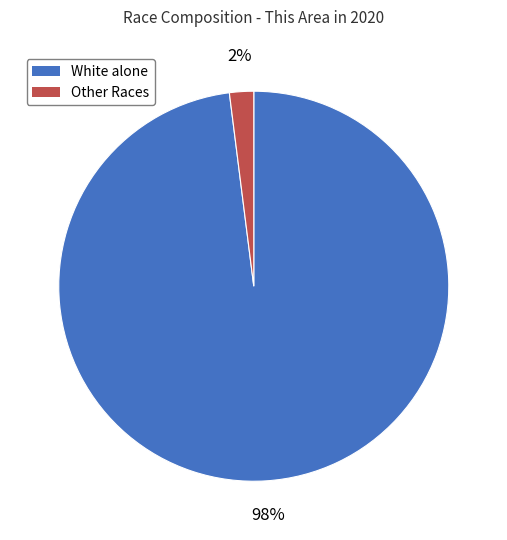

Rank the categories by value from highest to lowest.

White alone, Other Races